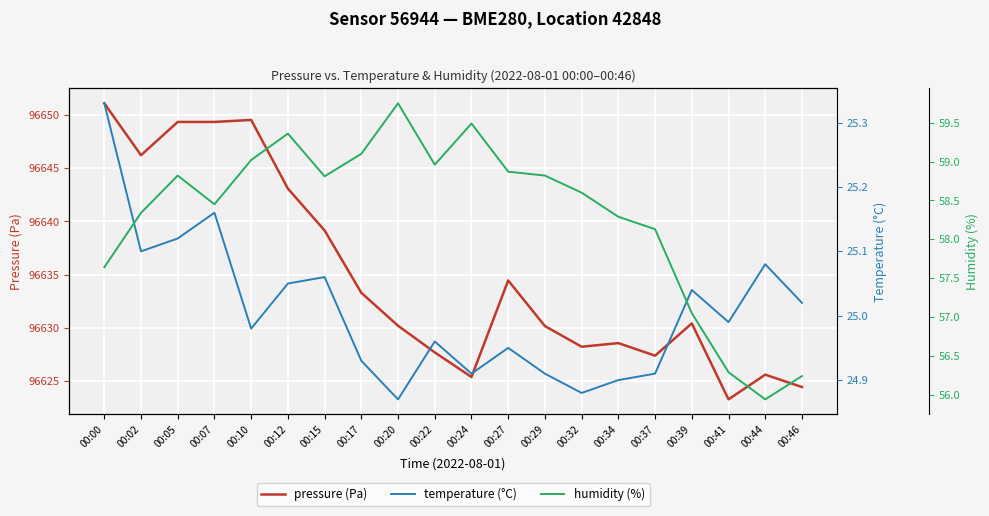

Read the temperature (°C) value at 00:22.

25.0